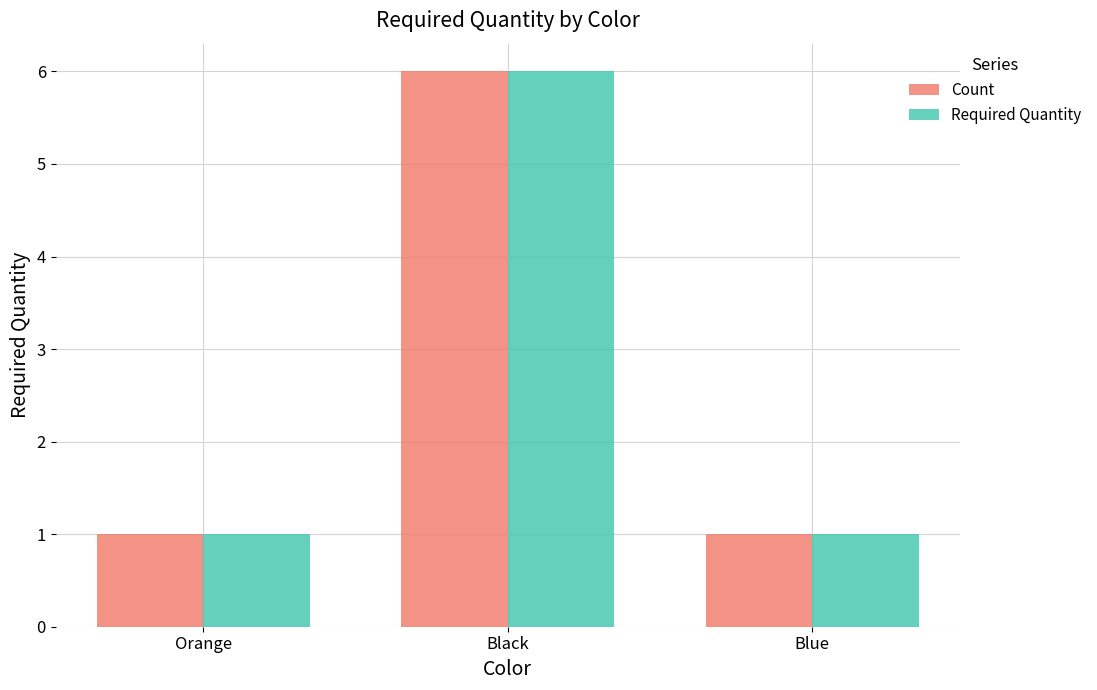

What is the maximum value shown in the chart?

6